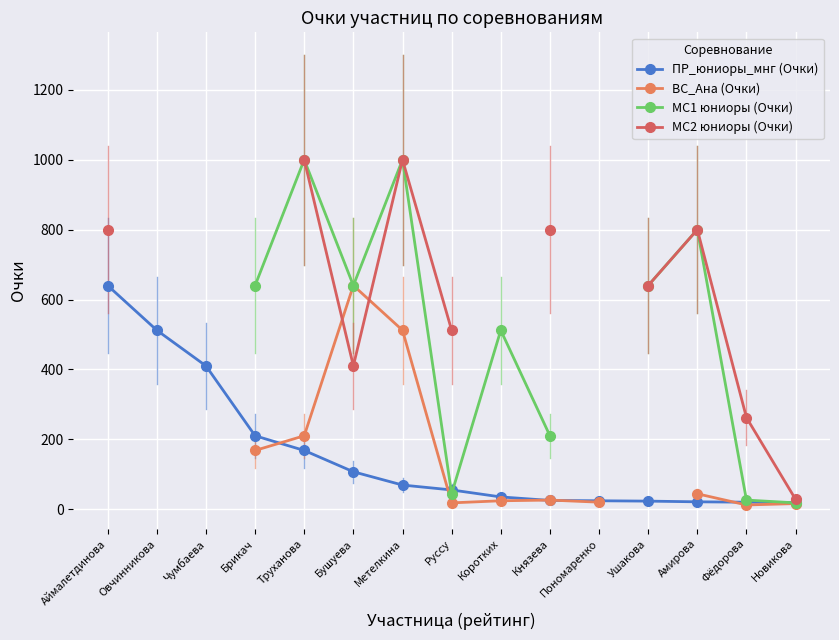

What are all the series names shown in the legend?

ПР_юниоры_мнг (Очки), ВС_Ана (Очки), МС1 юниоры (Очки), МС2 юниоры (Очки)